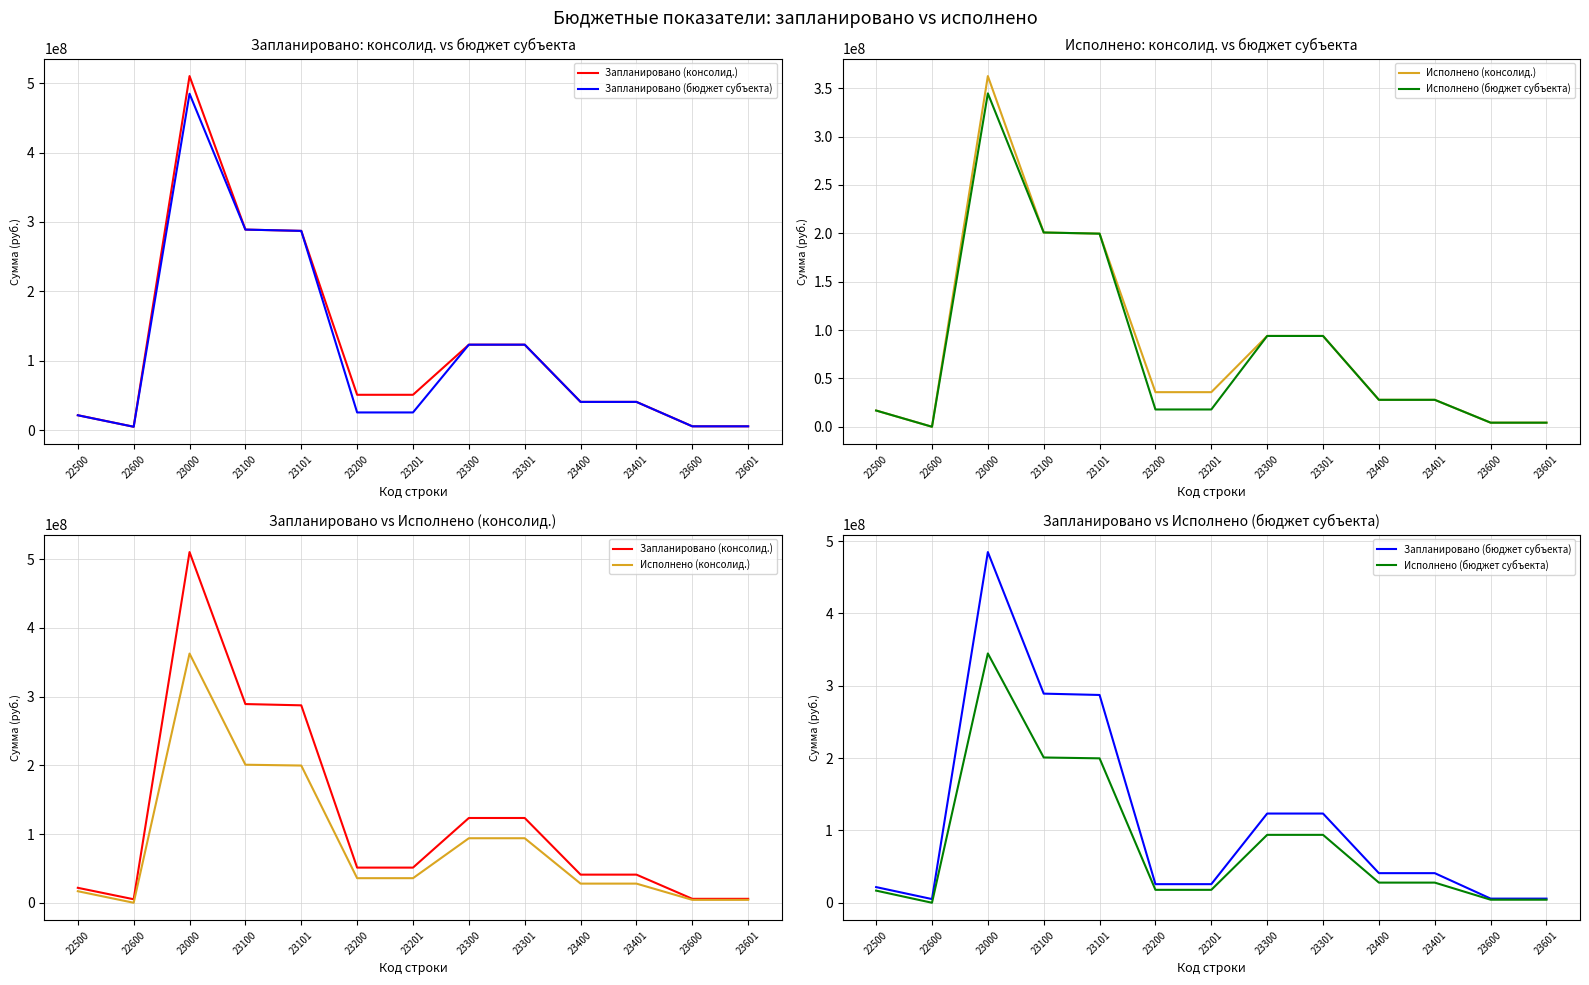

Which series has the widest spread of values?

Запланировано (консолид.)